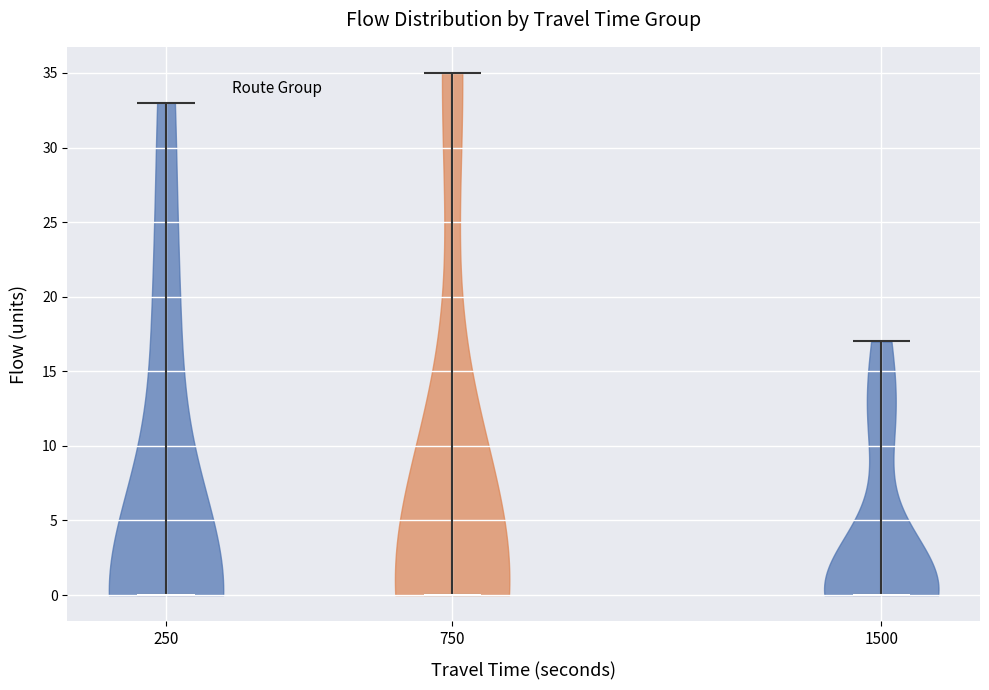

Reading left to right, read every violin against the y-axis: where its median line is, and the lowest and highest points it reaches. The values are not printed on the chart, so give them approximately, as read against the axis.

250: median line 0, lowest point 0, highest point 33
750: median line 0, lowest point 0, highest point 35
1500: median line 0, lowest point 0, highest point 17